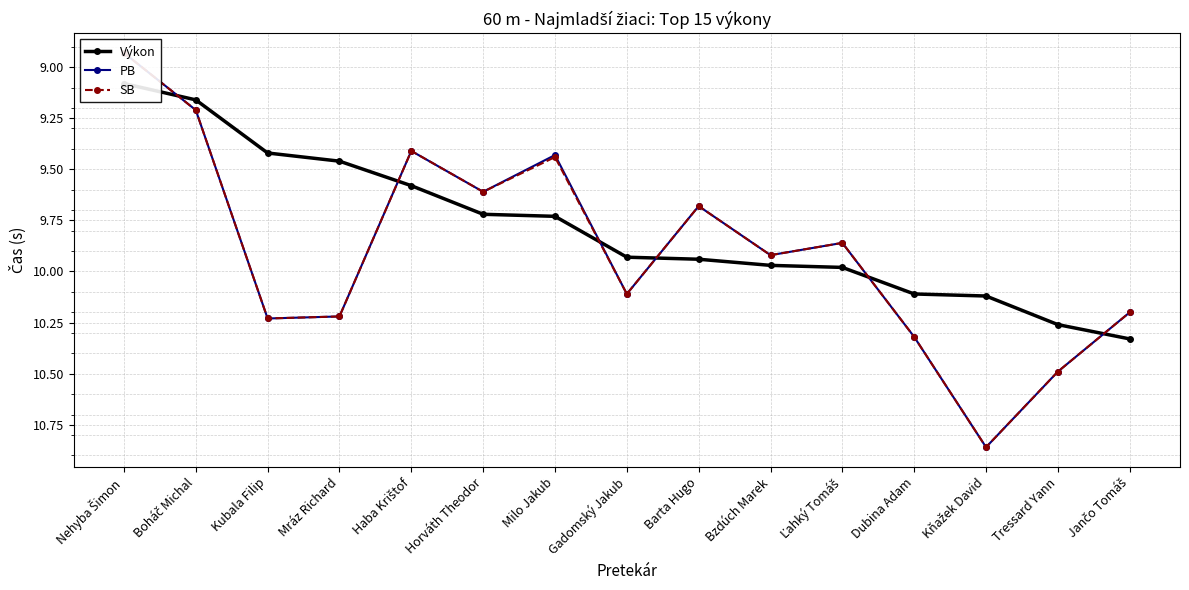

What is the label of the 13th point from the right?

Kubala Filip